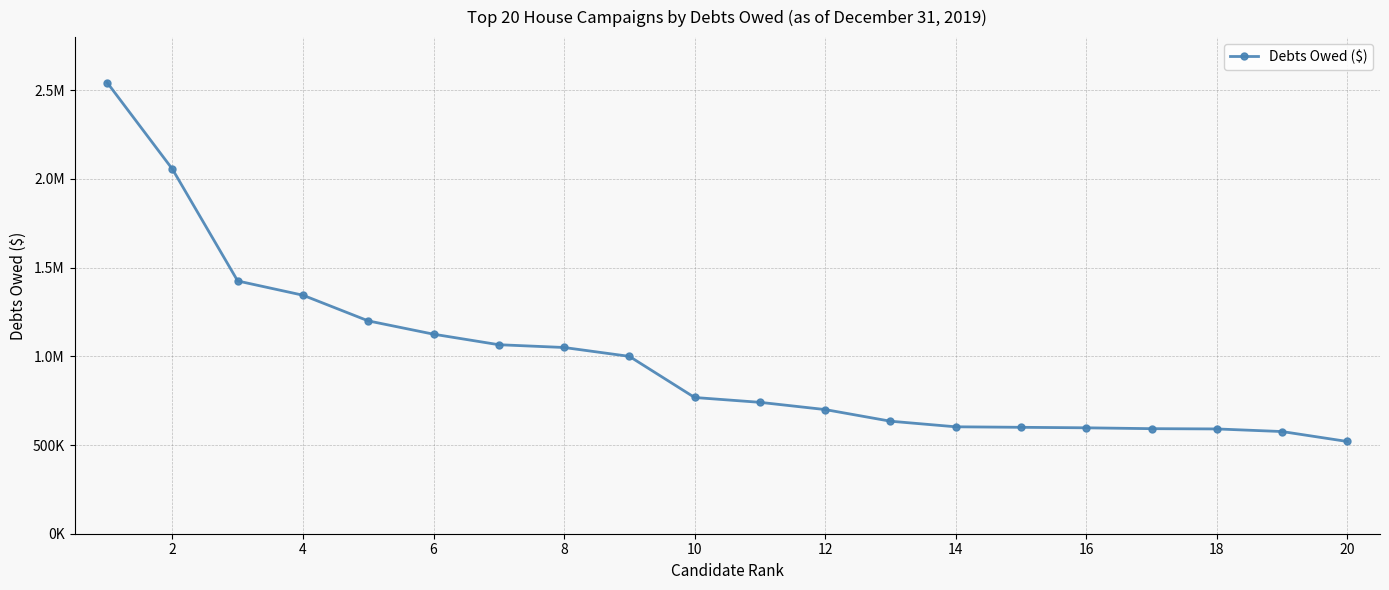

Is this an area chart (filled region under the line)?

No